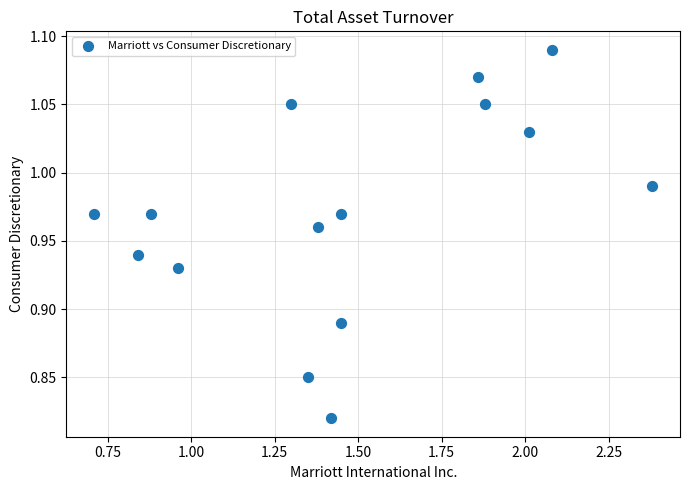

What is the range of X values (max minus min)?

1.7